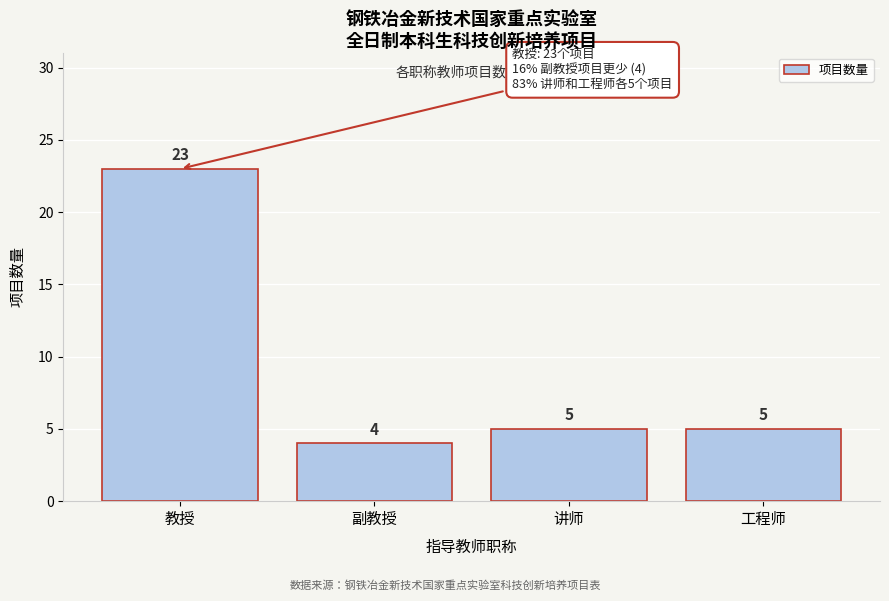

Reading right to left, what are all the values shown in this chart?

5	5	4	23